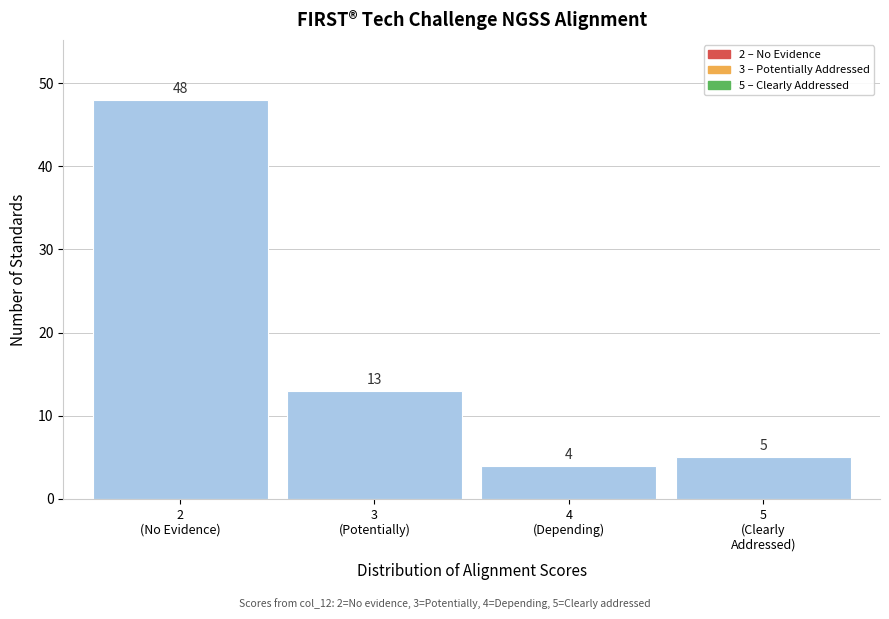

Reading left to right, what are all the values shown in this chart?

48	13	4	5